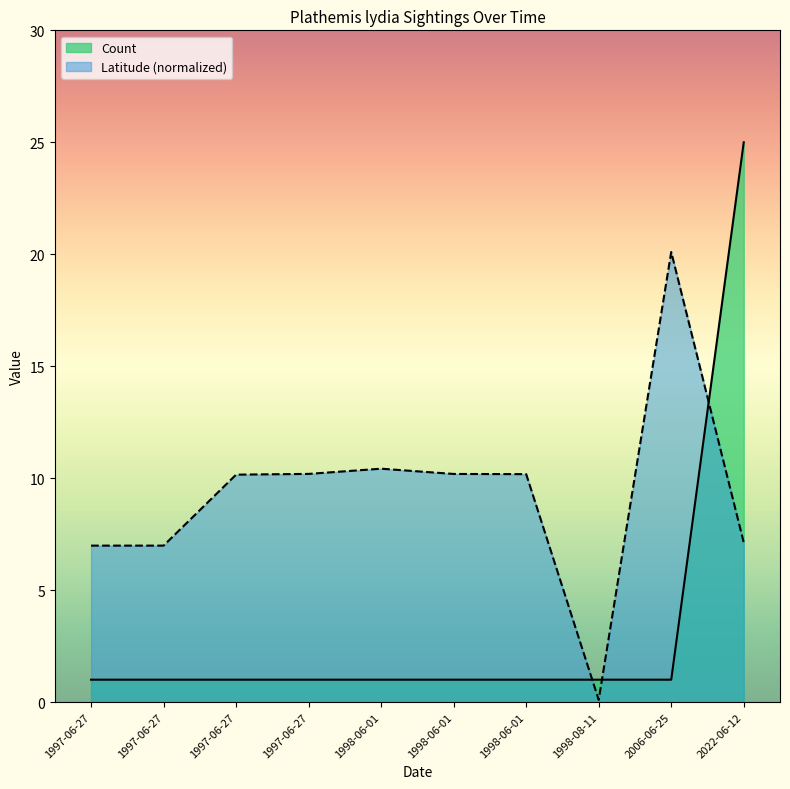

How many lines are shown in the chart?

2